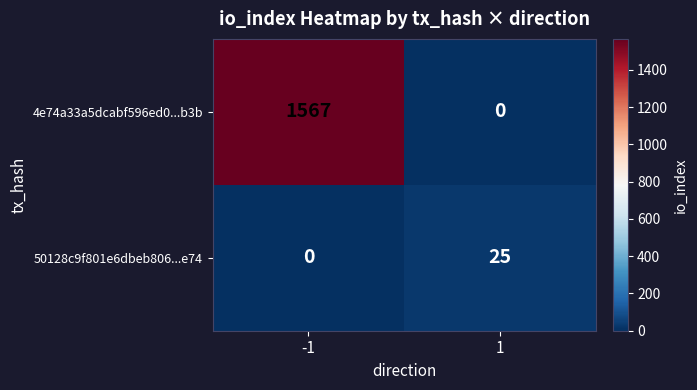

What is the total value across all series at -1?

1567